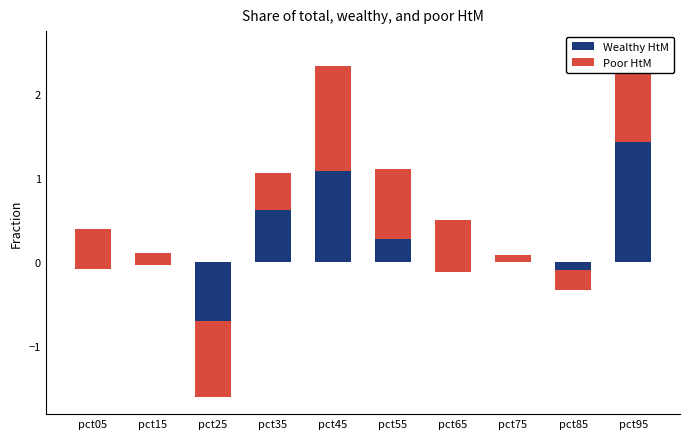

Which has a higher value, pct85 or pct05?

pct05